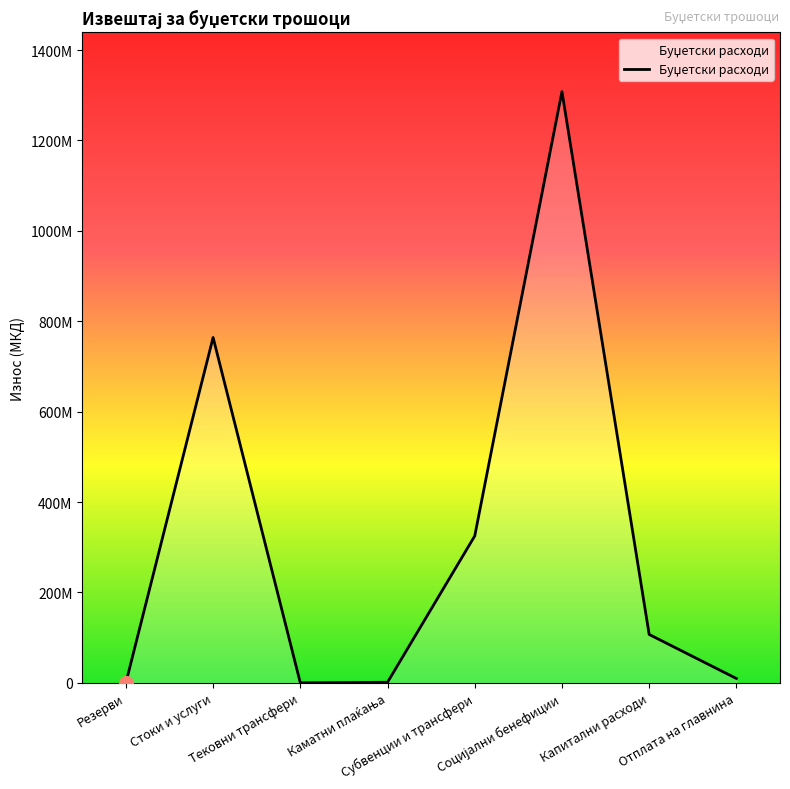

True or false: there are more than 1 points higher than both neighbors.

True